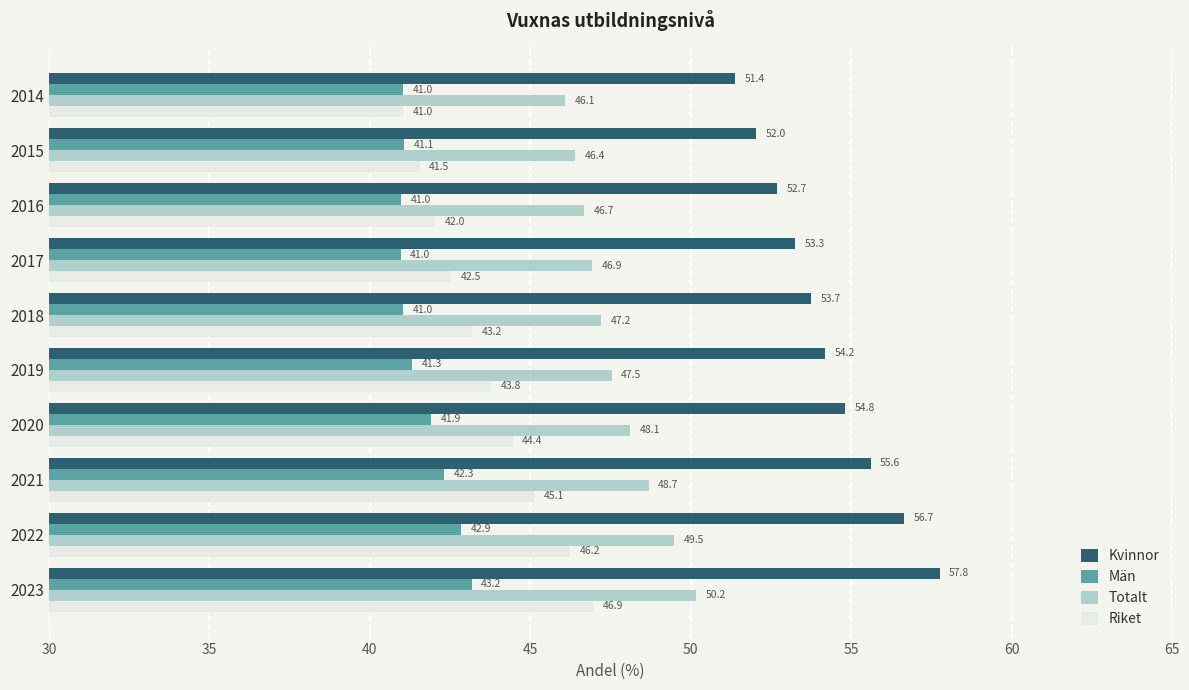

Which category has the highest value across all series?

2023